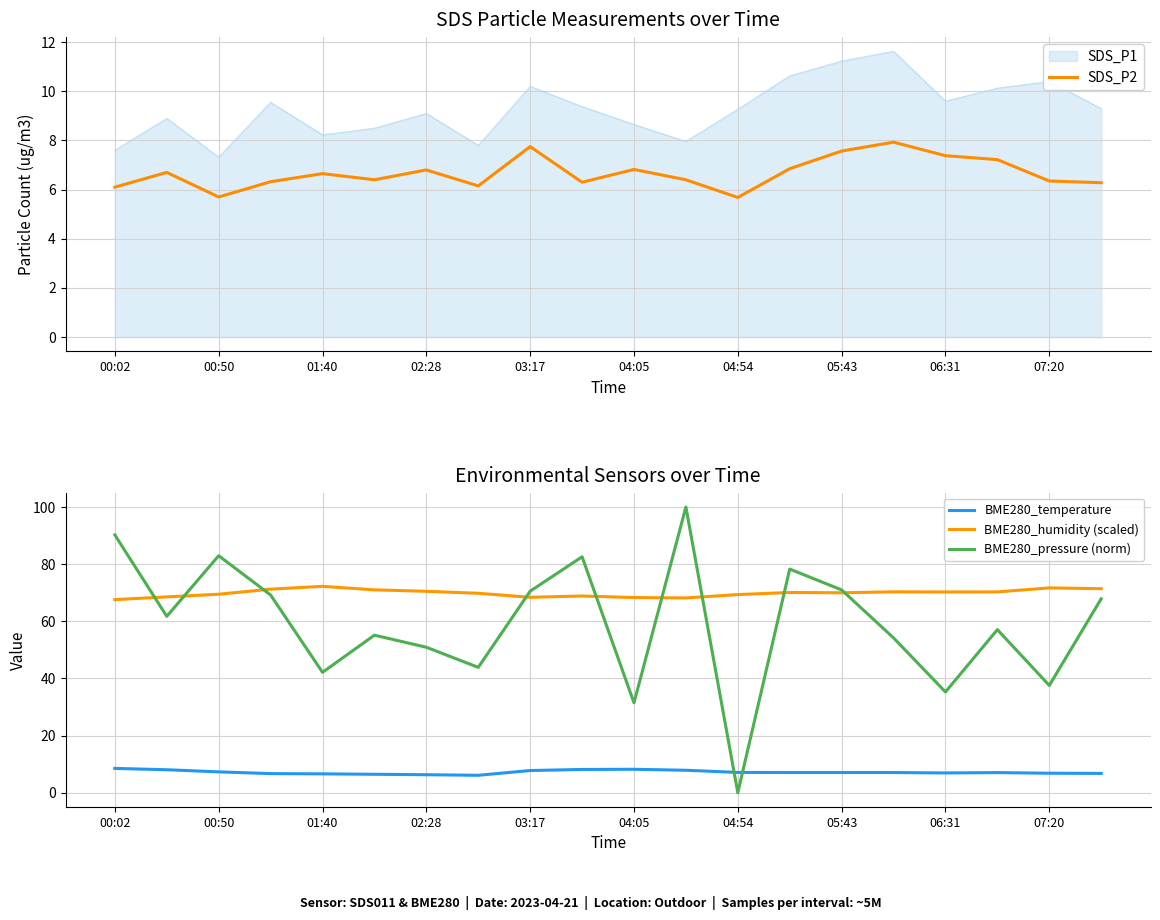

In BME280_pressure (norm), how many points are lower than both neighbors (excluding endpoints)?

7